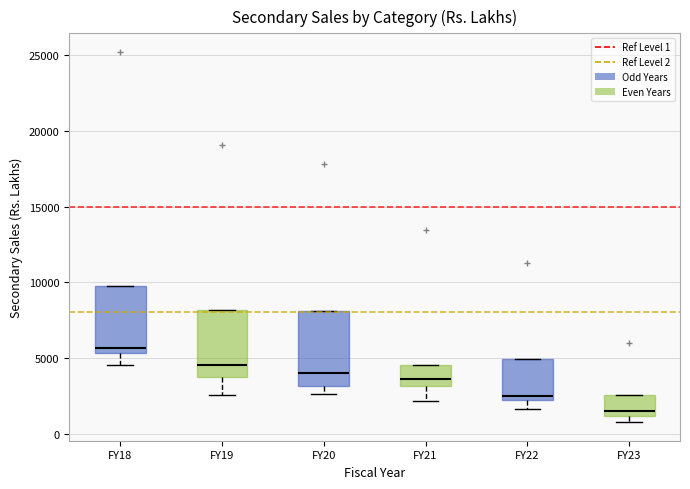

Where is the lower edge of the box for FY18 on the y-axis? The values are not printed on the chart, so give them approximately, as read against the axis.

5500